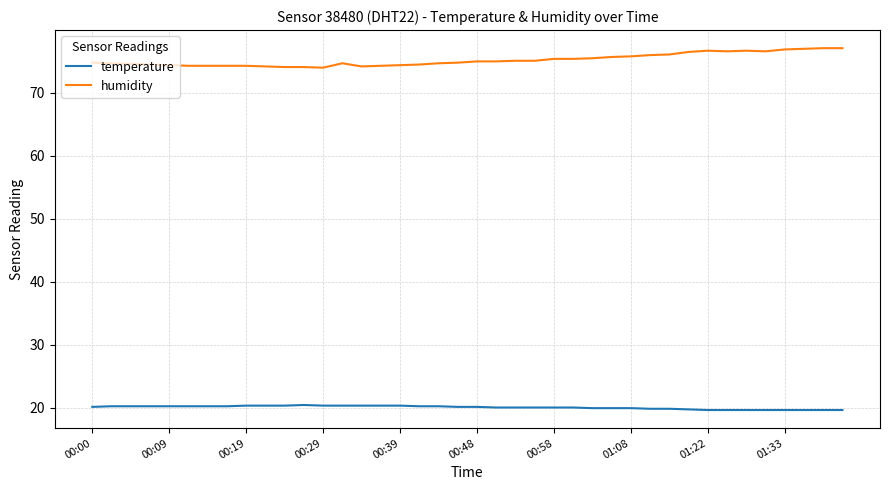

Which series has the largest total across all categories?

humidity